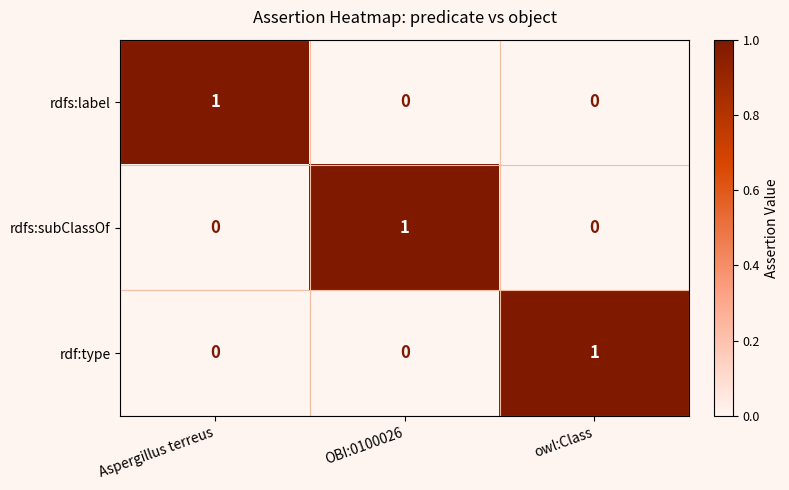

How many values in the rdfs:subClassOf series exceed 0?

1